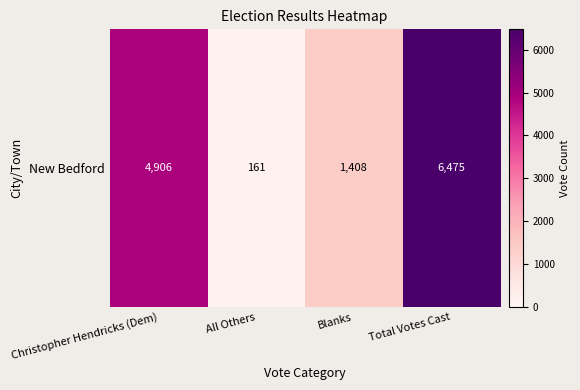

What is the sum of all values?

12950